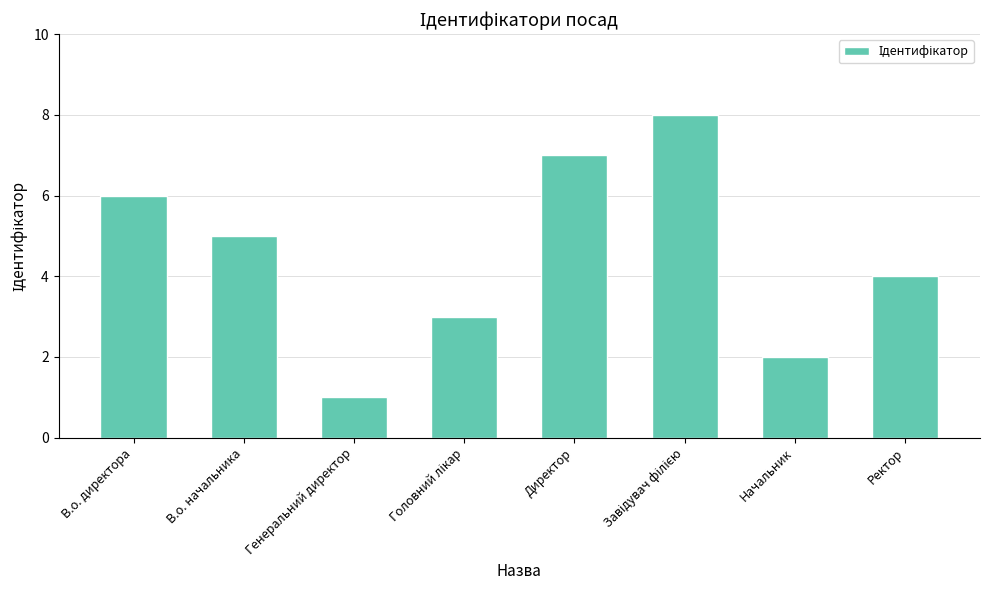

What is the value of the 2nd bar from the left?

5